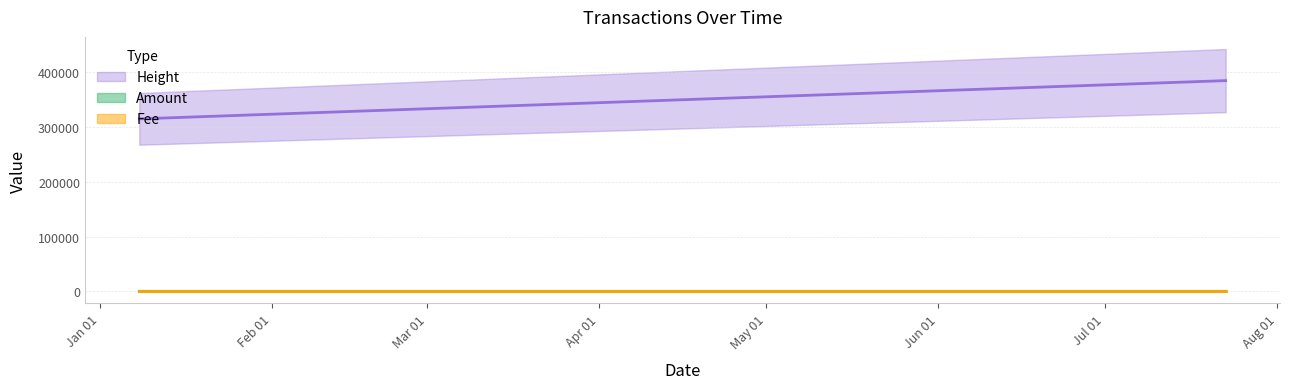

Which series has the largest total across all categories?

Height